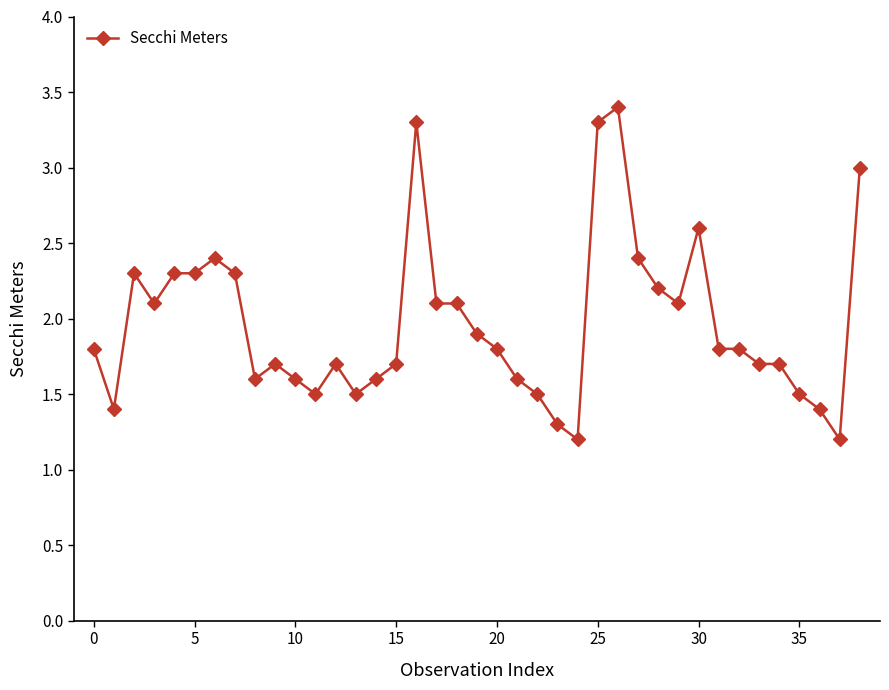

What is the difference between the maximum and minimum values?

2.2